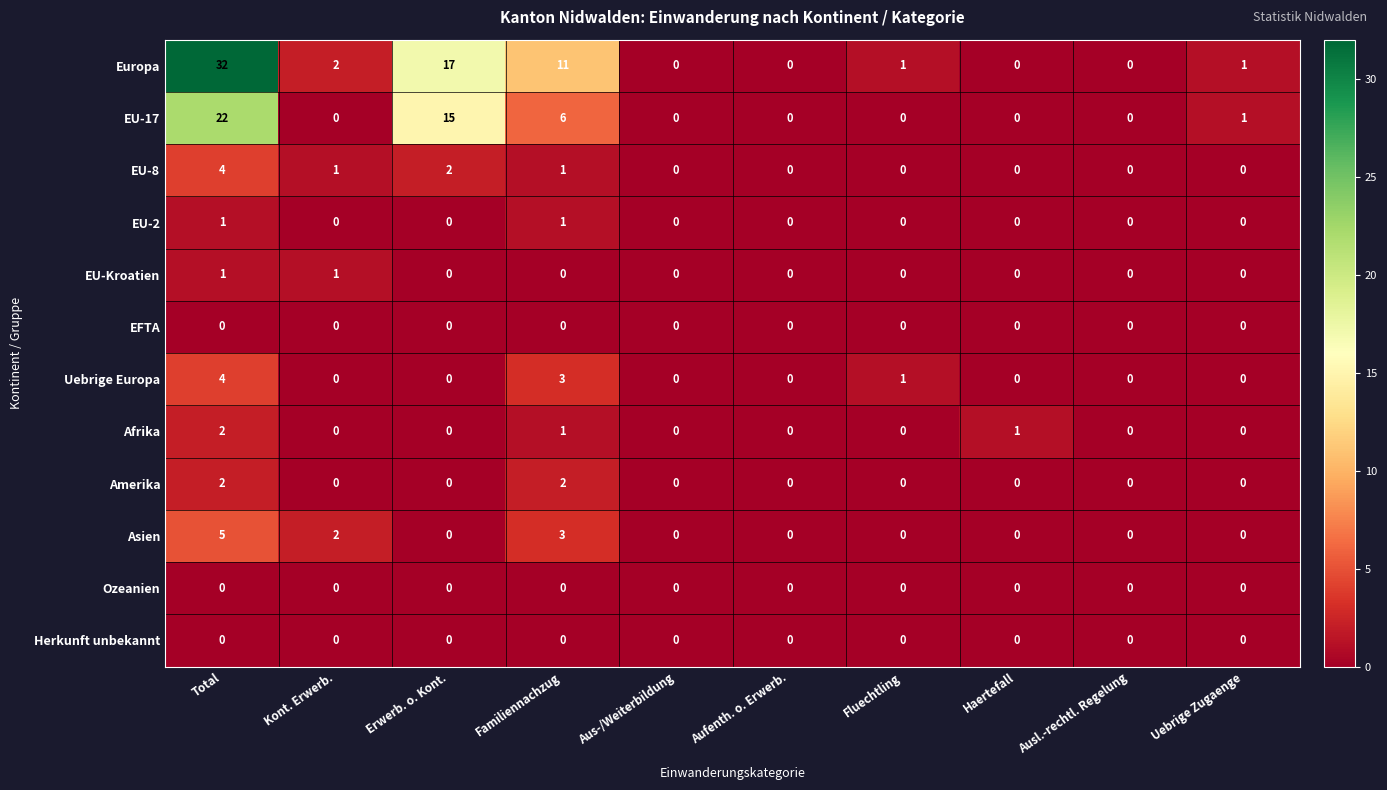

What is the sum of all EU-8 values?

8